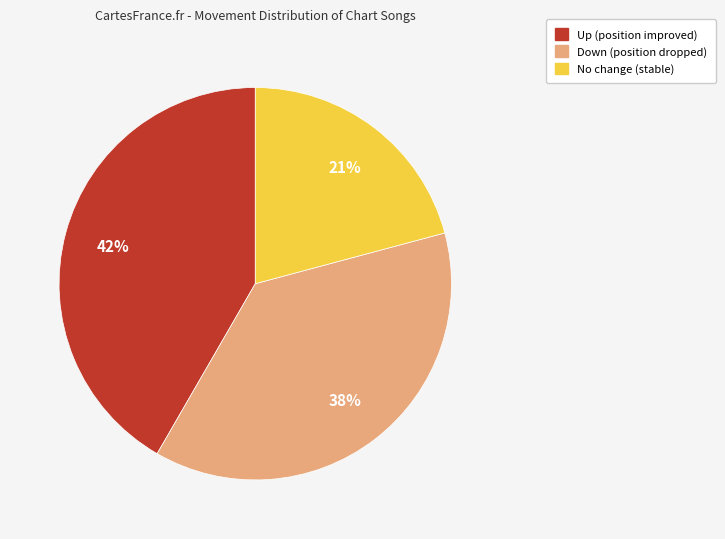

How many segments does this pie chart have?

3